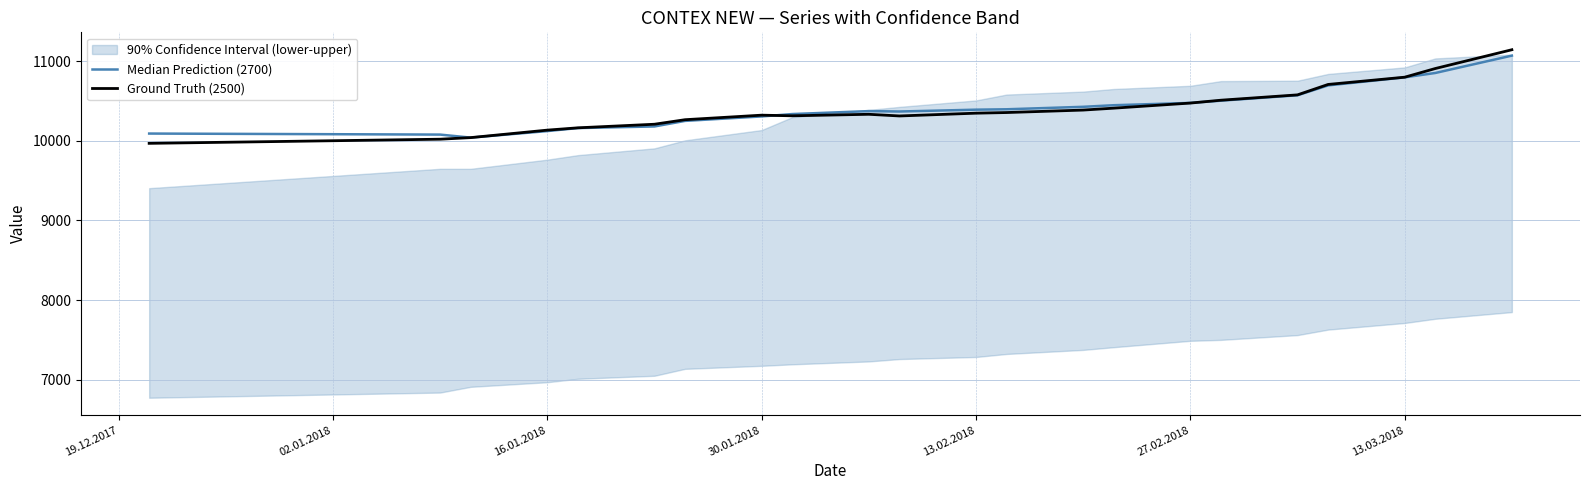

Reading left to right, list all the values displayed in this chart.

Median Prediction (2700): 10091	10078	10040	10122	10160	10180	10250	10306	10336	10373	10368	10391	10396	10427	10447	10476	10504	10572	10696	10797	10852	11070
Ground Truth (2500): 9968	10020	10040	10134	10163	10208	10265	10322	10314	10333	10312	10347	10355	10386	10410	10474	10510	10577	10708	10799	10908	11144